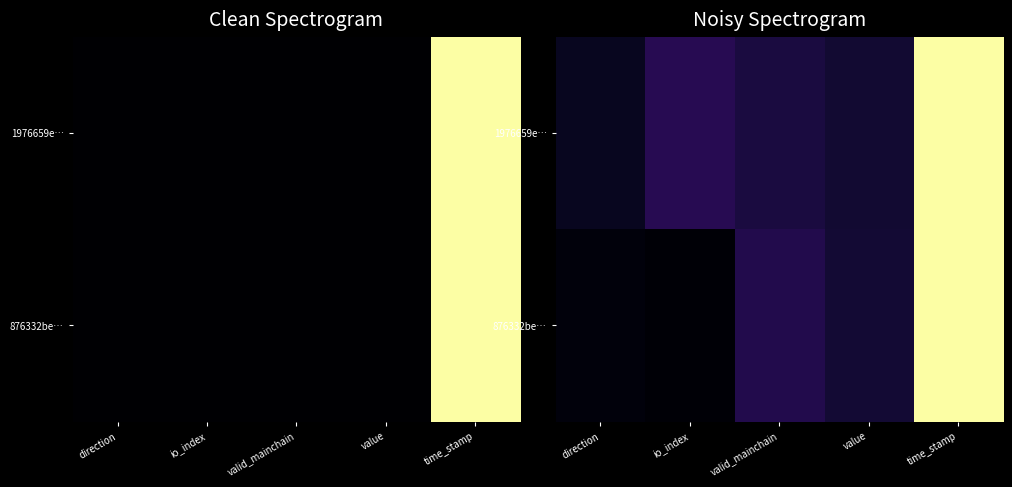

List the labels in order of 1976659e… value, largest first.

time_stamp, io_index, valid_mainchain, value, direction